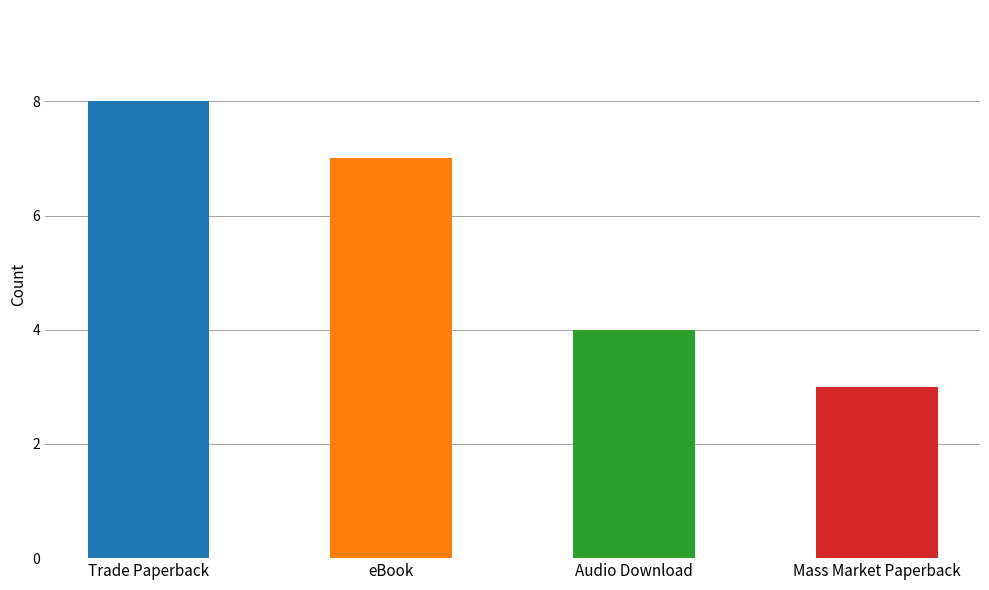

Which has a higher value, Audio Download or eBook?

eBook